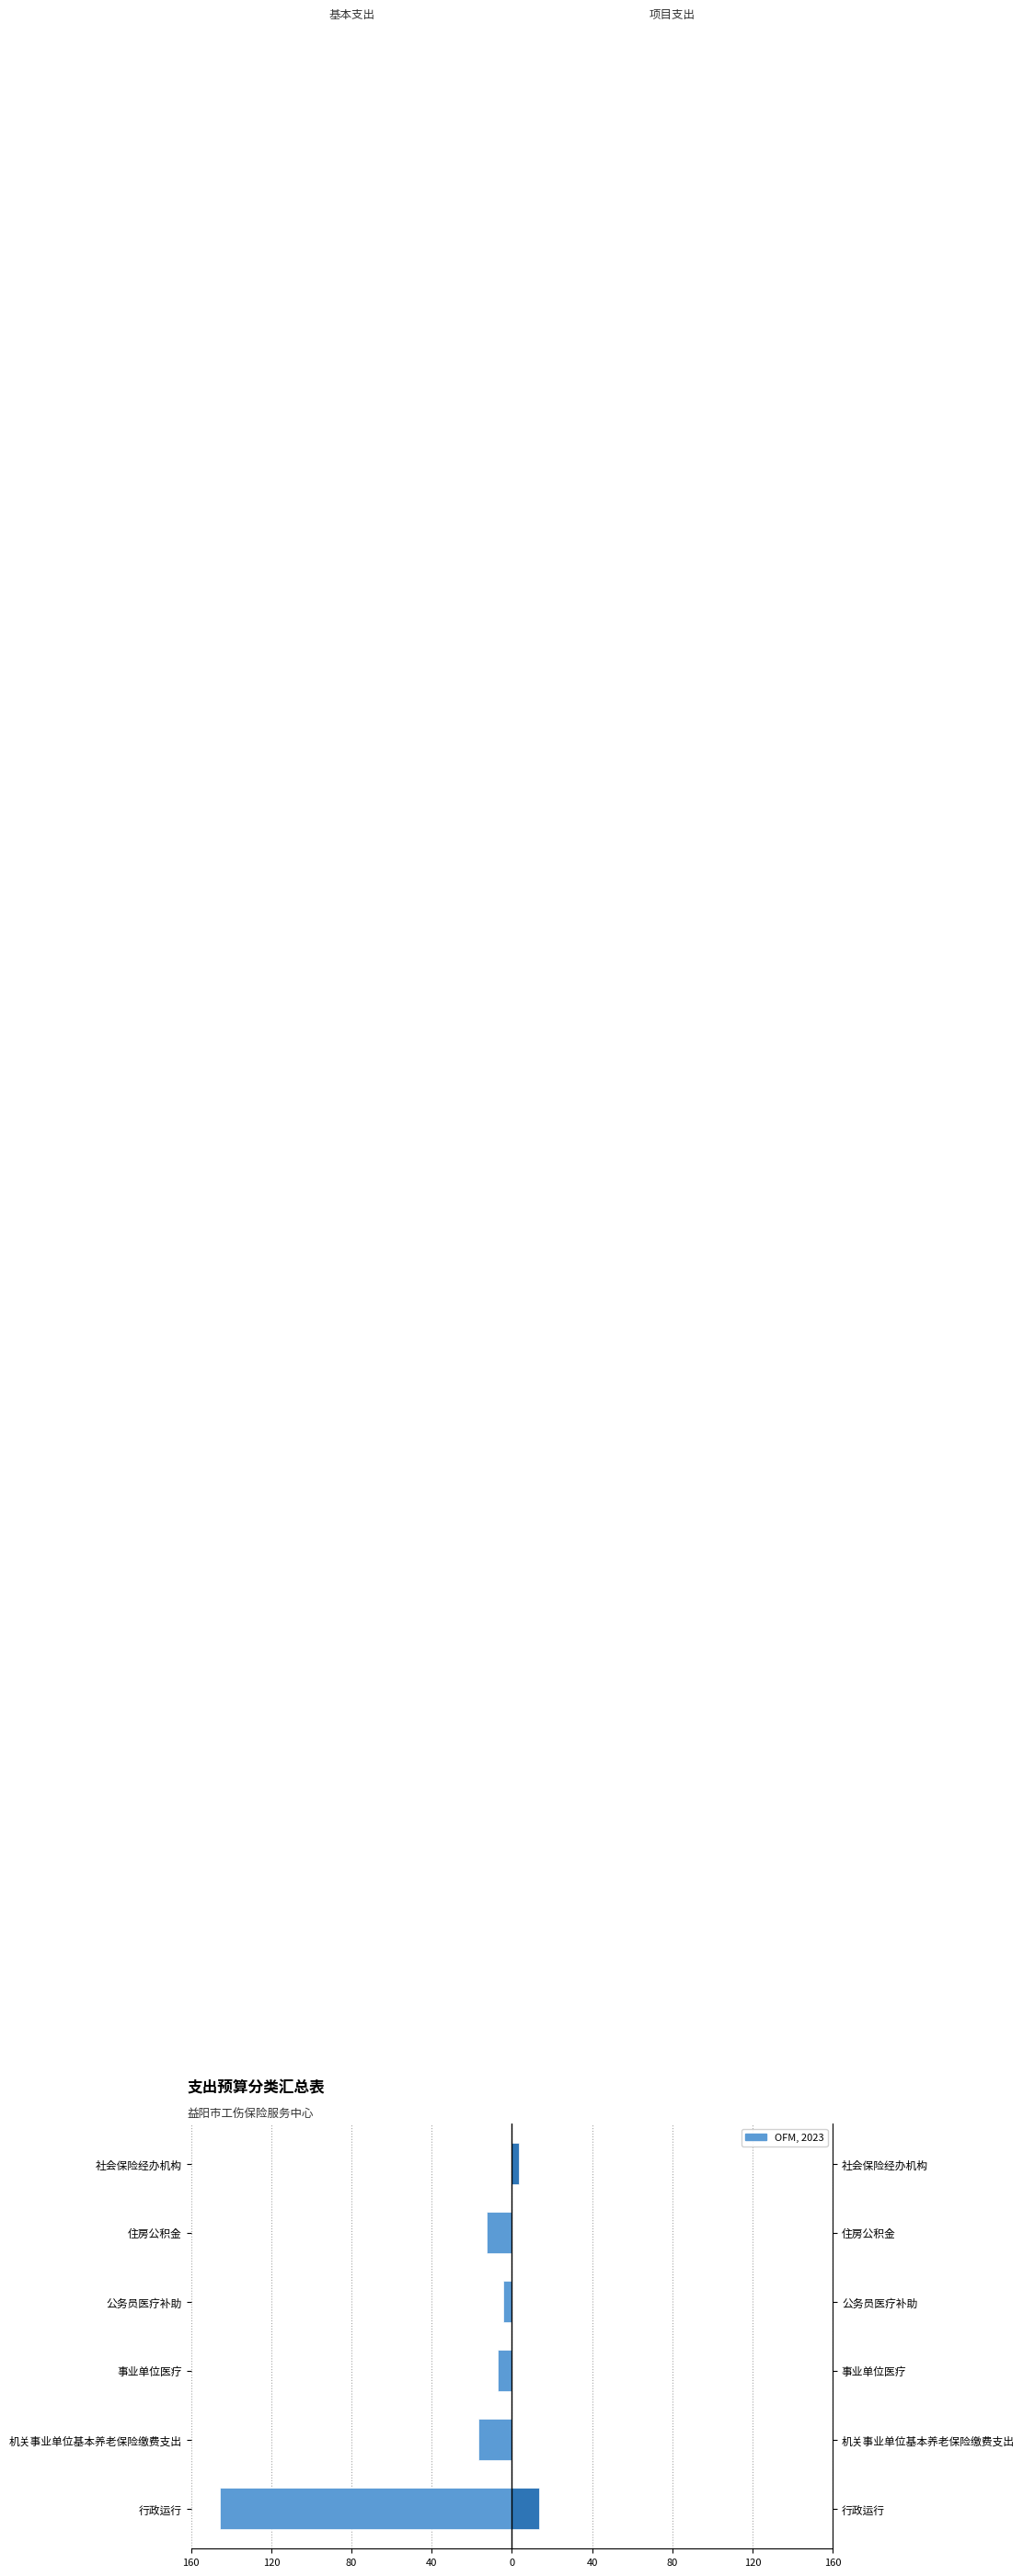

At 公务员医疗补助, list the series in order from smallest to largest.

基本支出, 项目支出